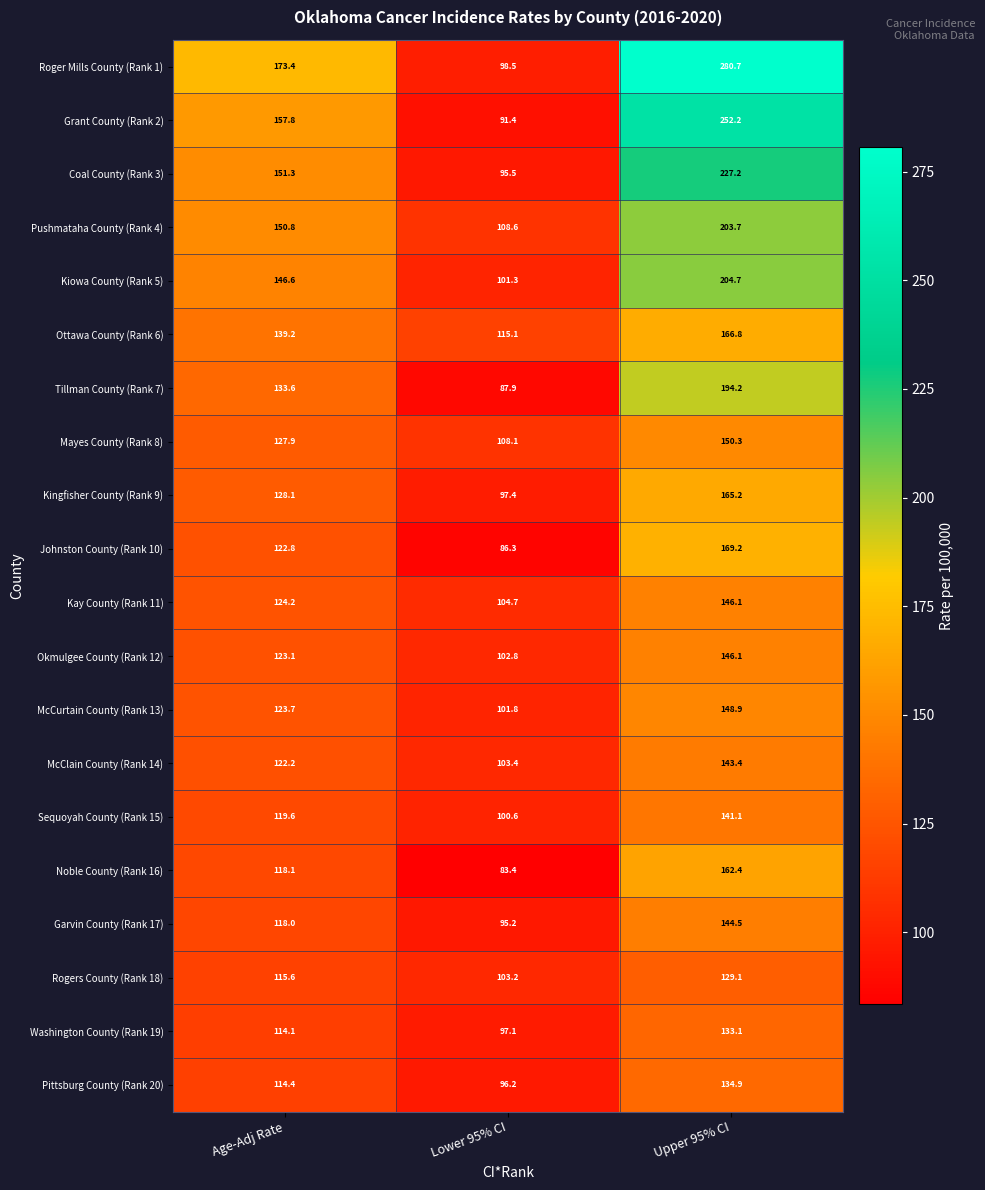

At which label is McCurtain County (Rank 13) closest to 125?

Age-Adj Rate